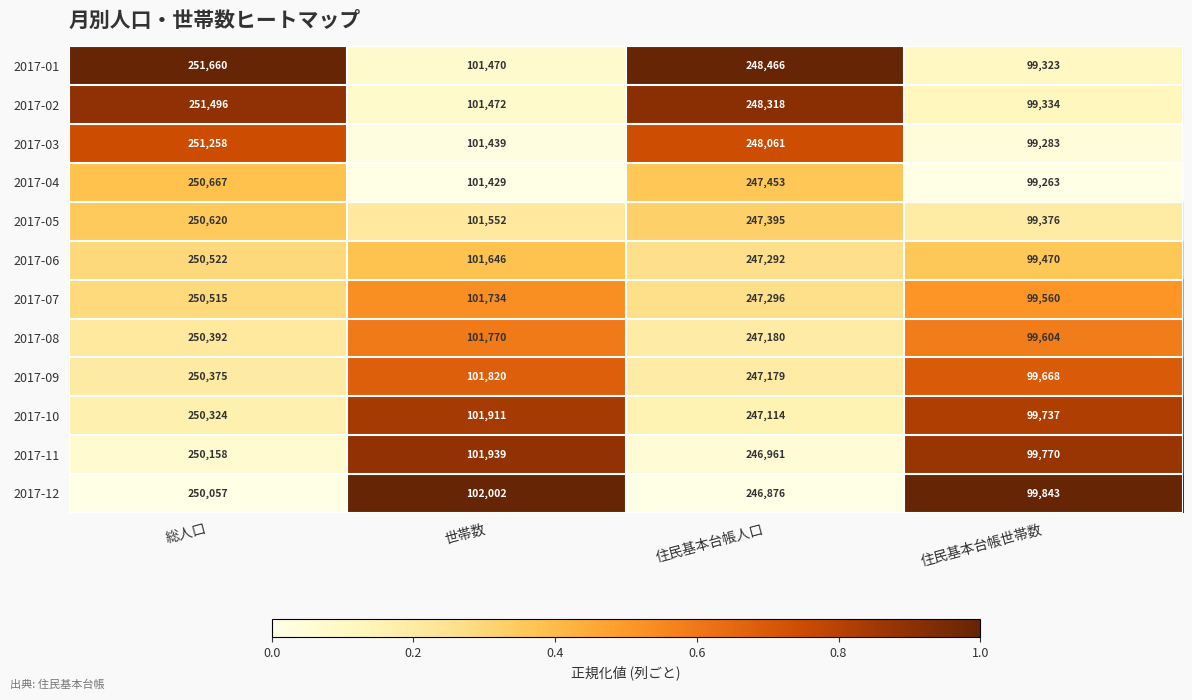

Which series has the widest spread of values?

2017-01